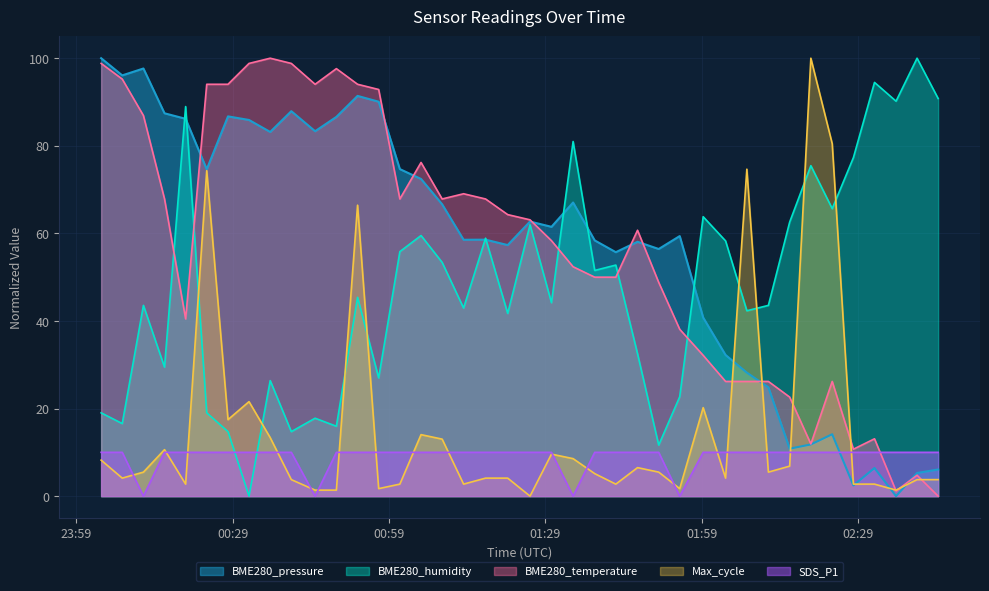

What is the sum of the BME280_humidity values at 2022/10/20 02:40:22 and 2022/10/20 02:07:42?

142.3